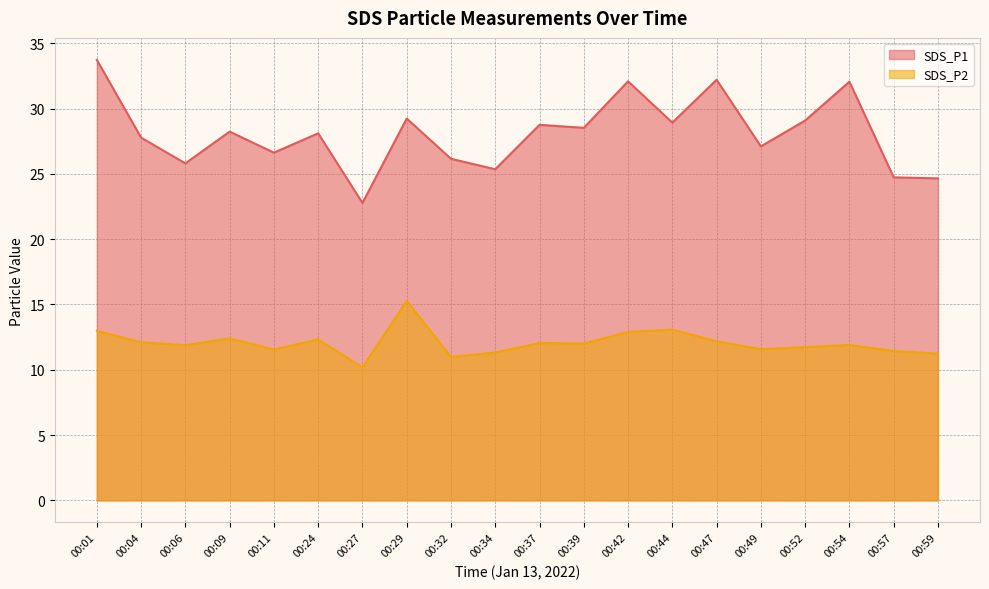

What is the greatest value displayed?

33.7